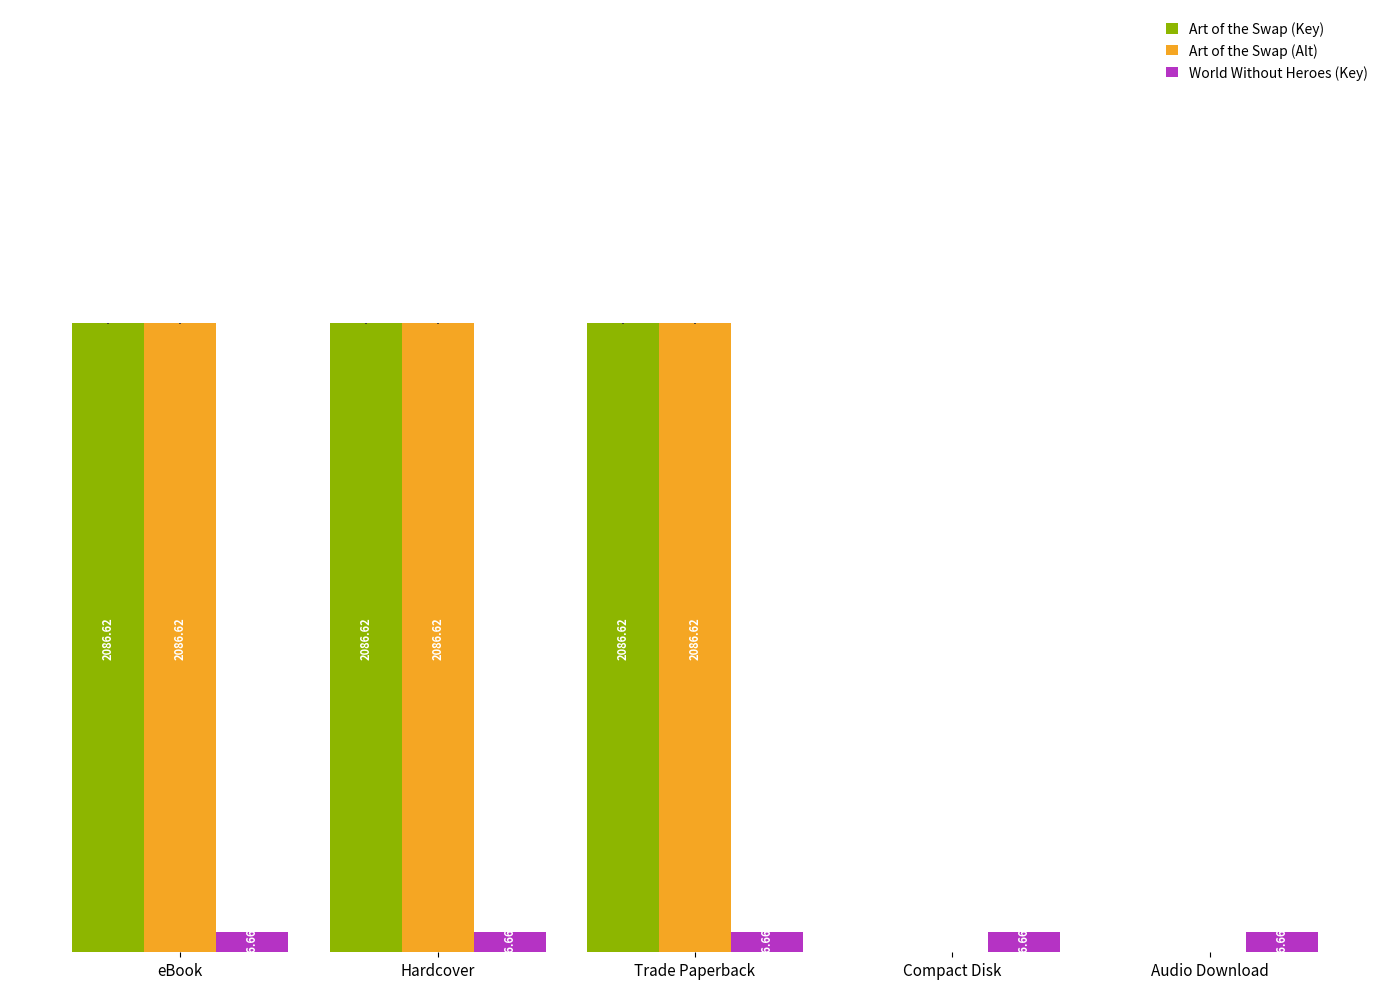

At which label does Art of the Swap (Alt) first exceed 2086?

eBook